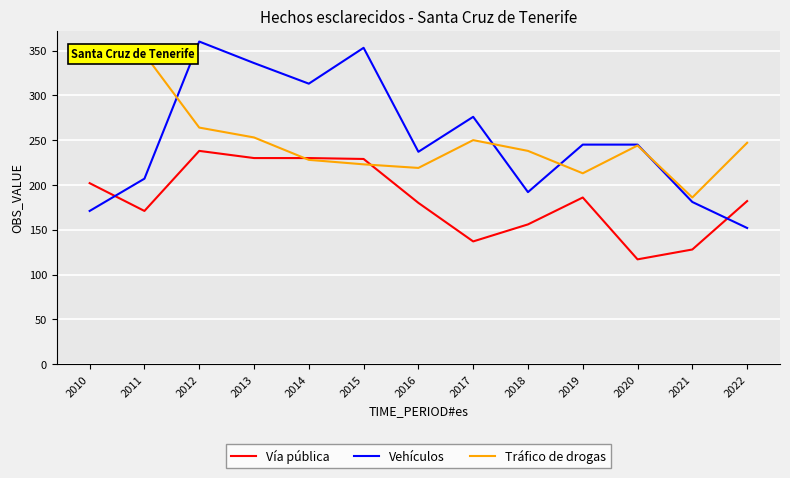

Between which two adjacent categories do Tráfico de drogas and Vehículos first intersect?

2011 and 2012